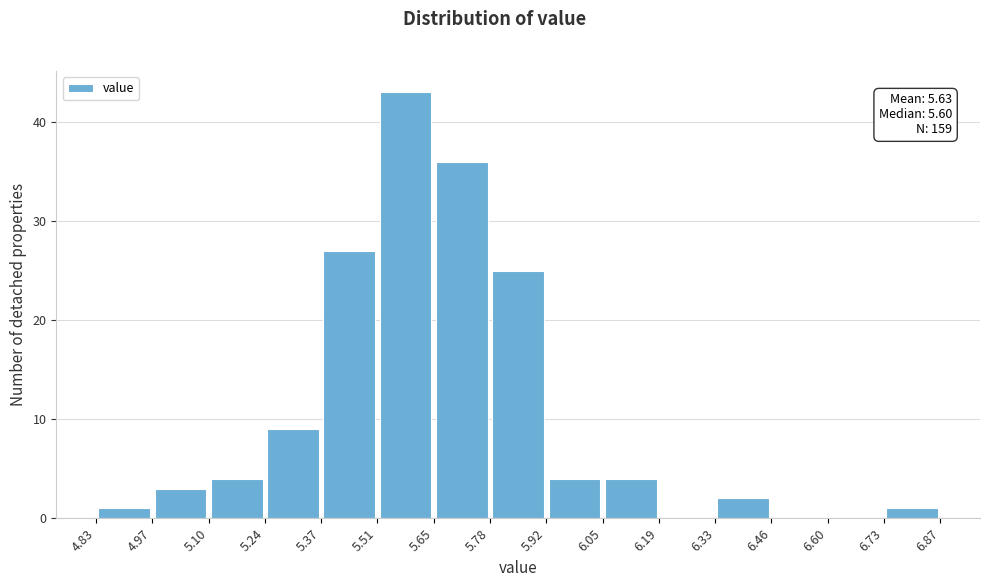

Which range on the x-axis has the tallest bar?

5.51 to 5.65